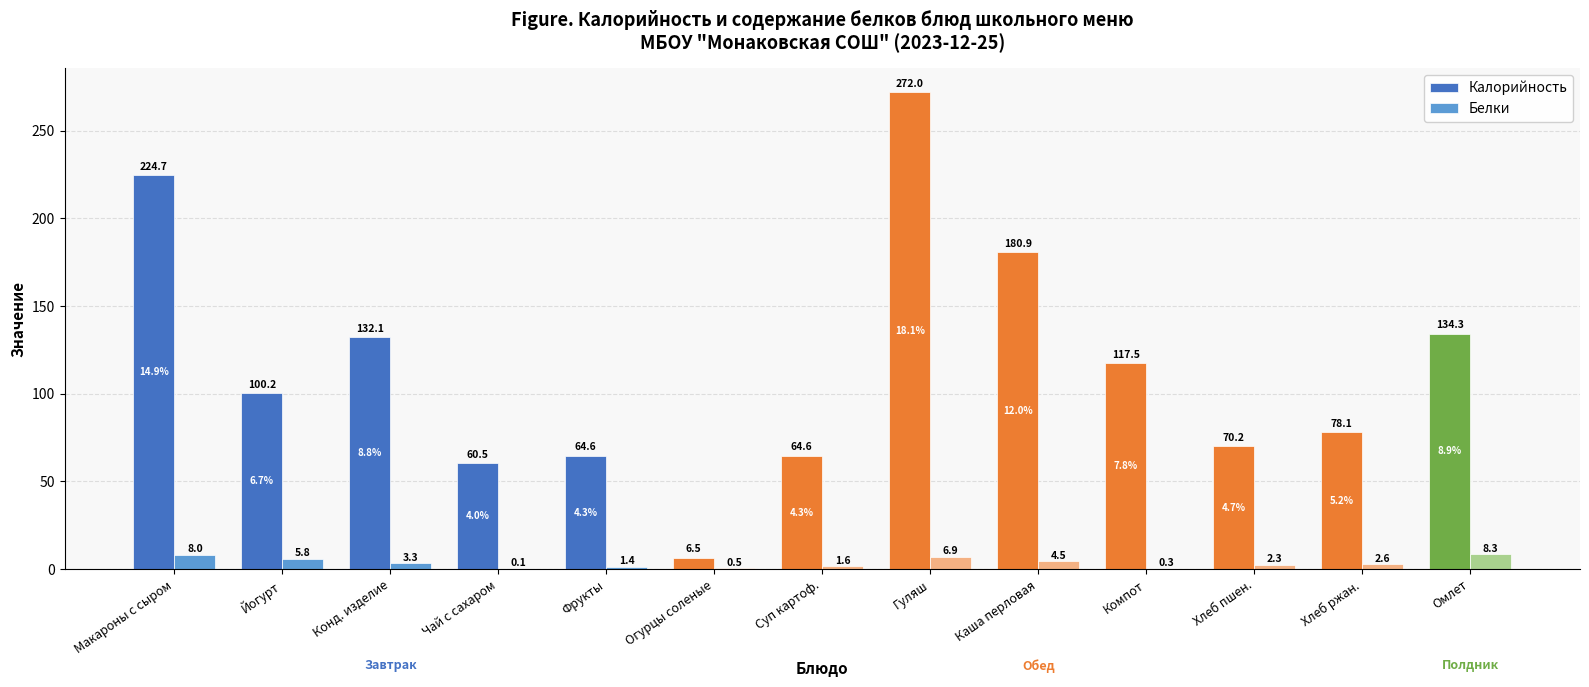

At which category is the sum across all series the highest?

Гуляш